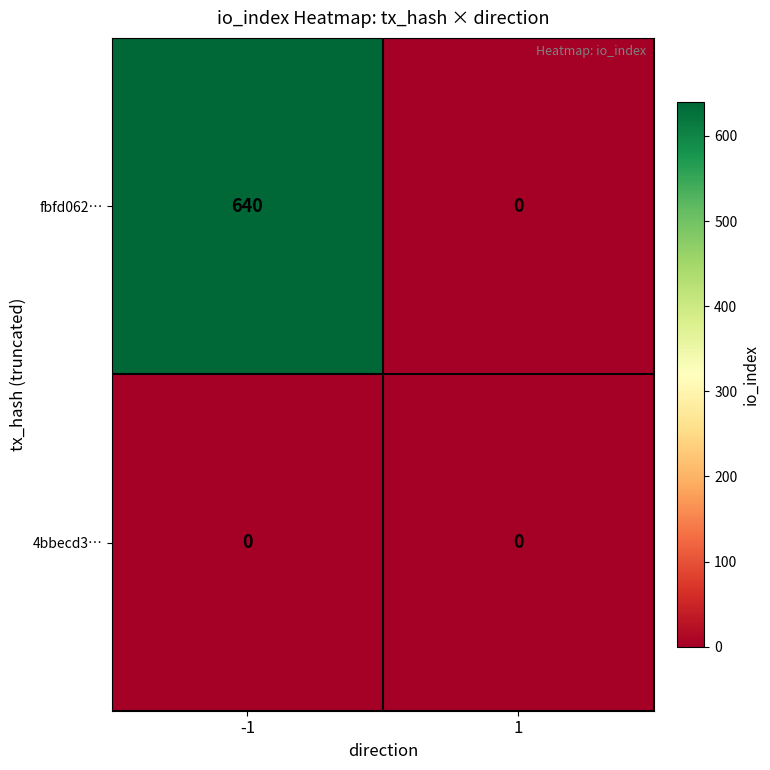

What is the maximum value shown in the chart?

640